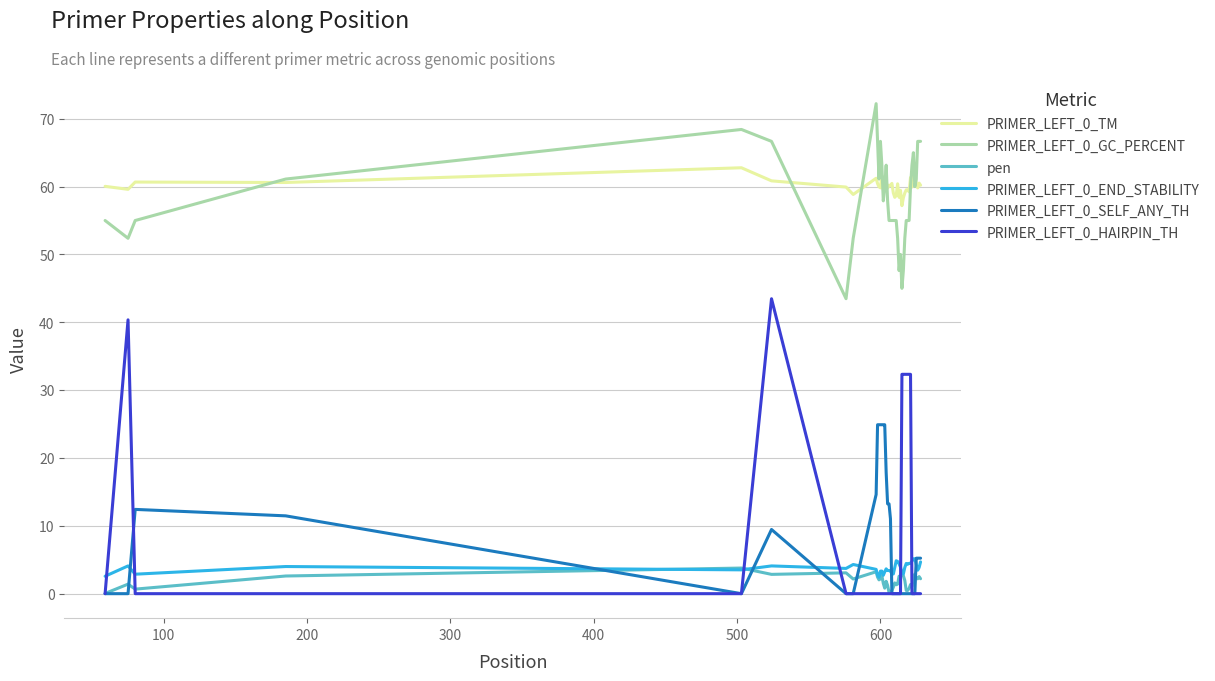

True or false: PRIMER_LEFT_0_SELF_ANY_TH and PRIMER_LEFT_0_TM cross at least once.

False